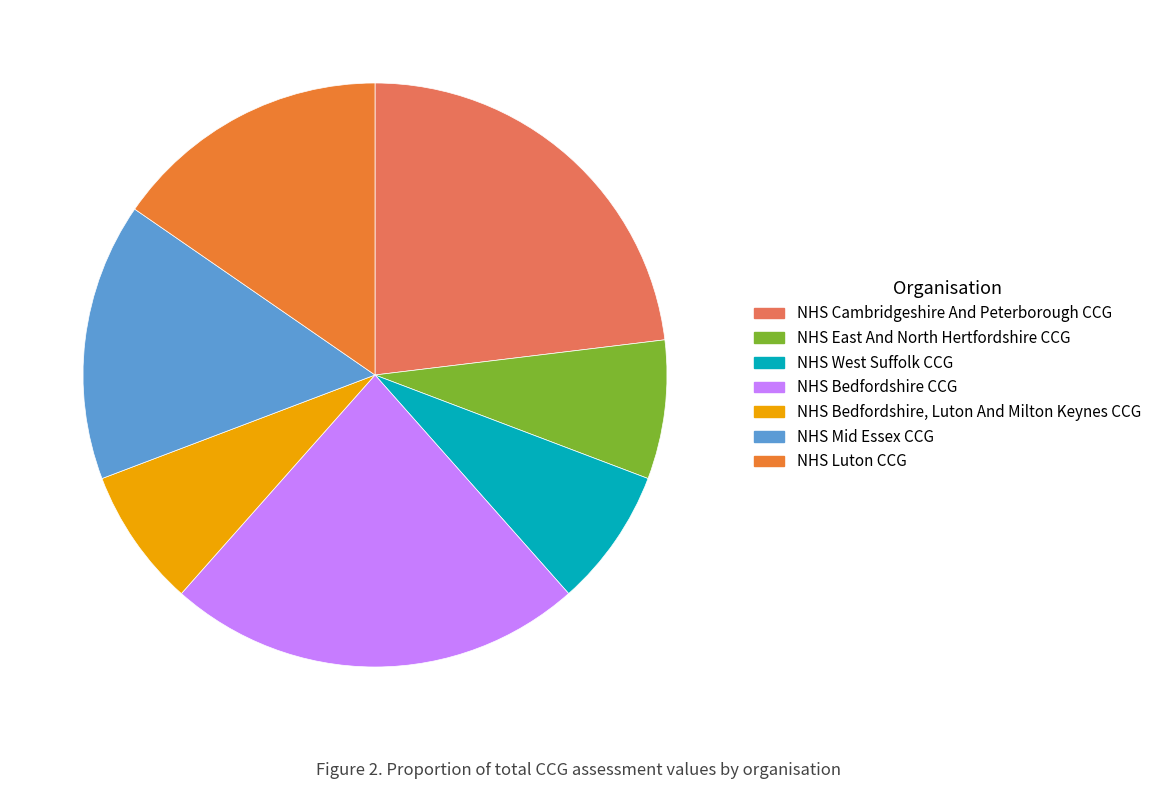

Do NHS Cambridgeshire And Peterborough CCG and NHS Luton CCG together represent more than half of the pie?

No